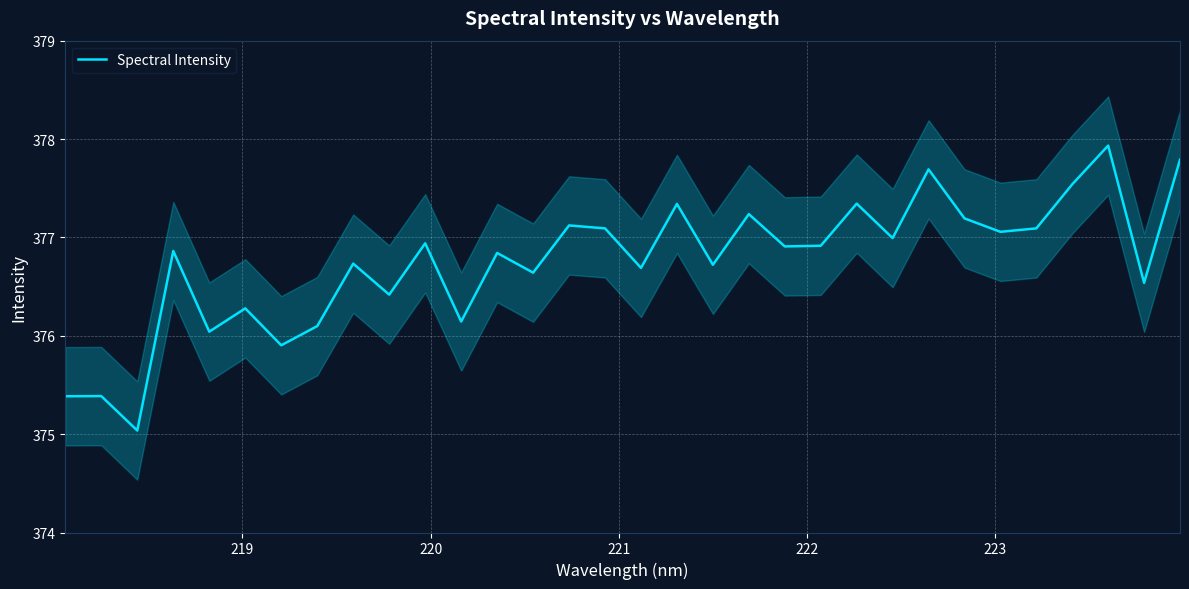

True or false: there are more than 0 points higher than both neighbors.

True